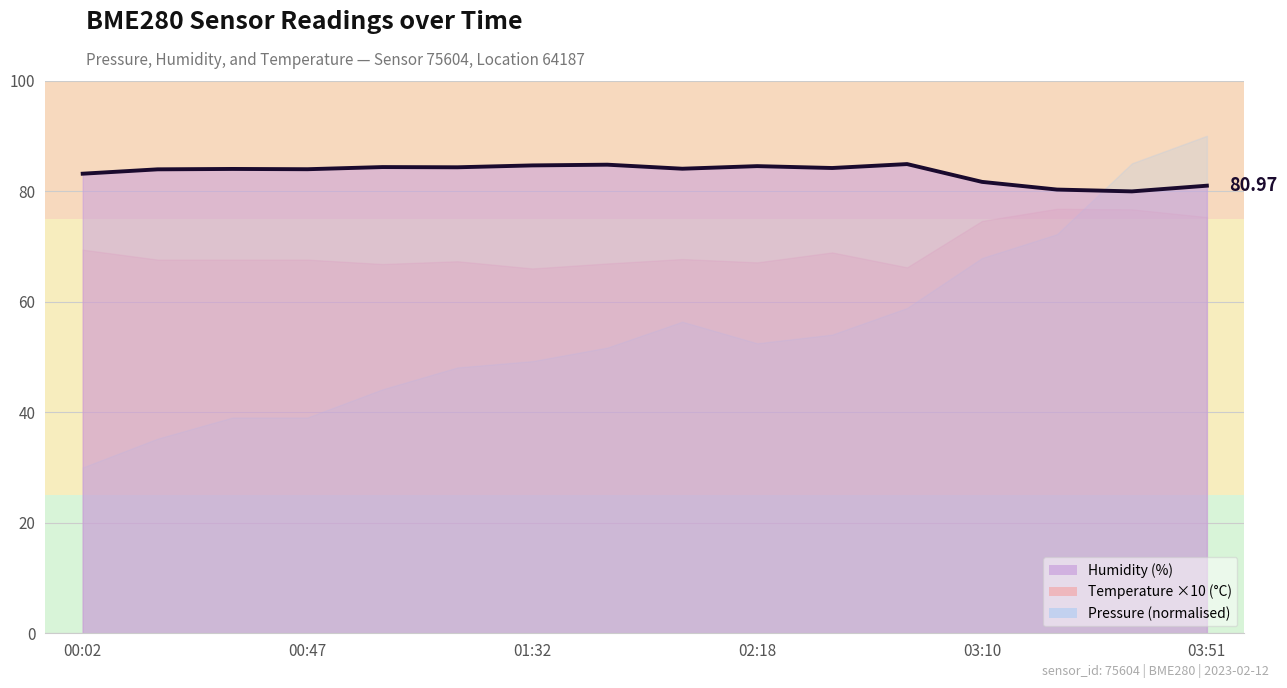

How many data points does each series have?

16